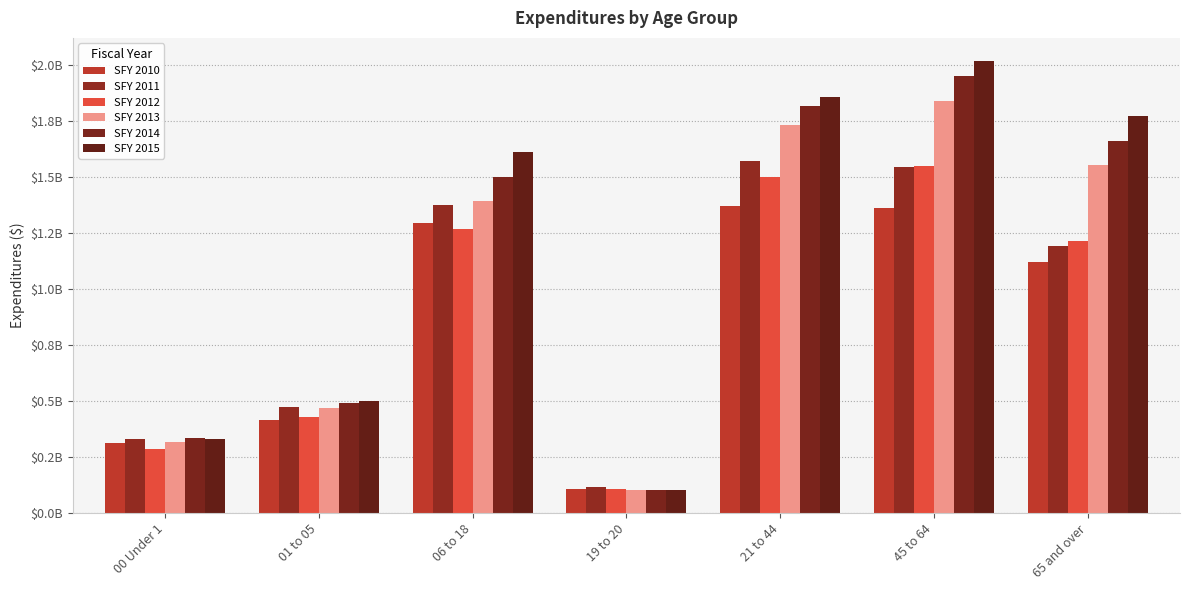

Between 06 to 18 and 19 to 20, which is larger?

06 to 18